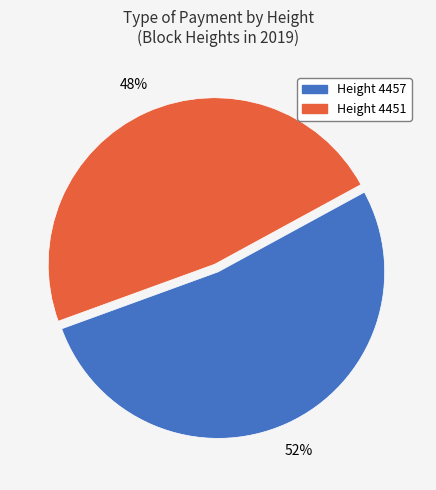

Is there a majority slice in this chart?

Yes